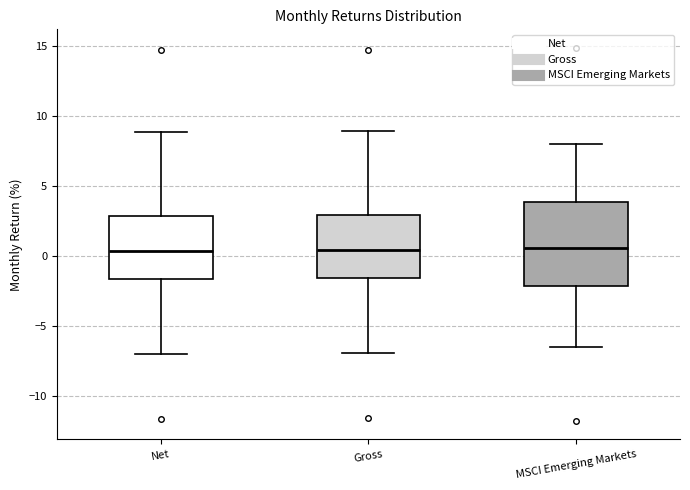

Reading left to right, read every box against the y-axis: the position of its median line, the range the box covers, and the ends of its whiskers. The values are not printed on the chart, so give them approximately, as read against the axis.

Net: median 0.5, box -1.5 to 3.0, whiskers -7.0 to 9.0
Gross: median 0.5, box -1.5 to 3.0, whiskers -7.0 to 9.0
MSCI Emerging Markets: median 0.5, box -2.0 to 4.0, whiskers -6.5 to 8.0